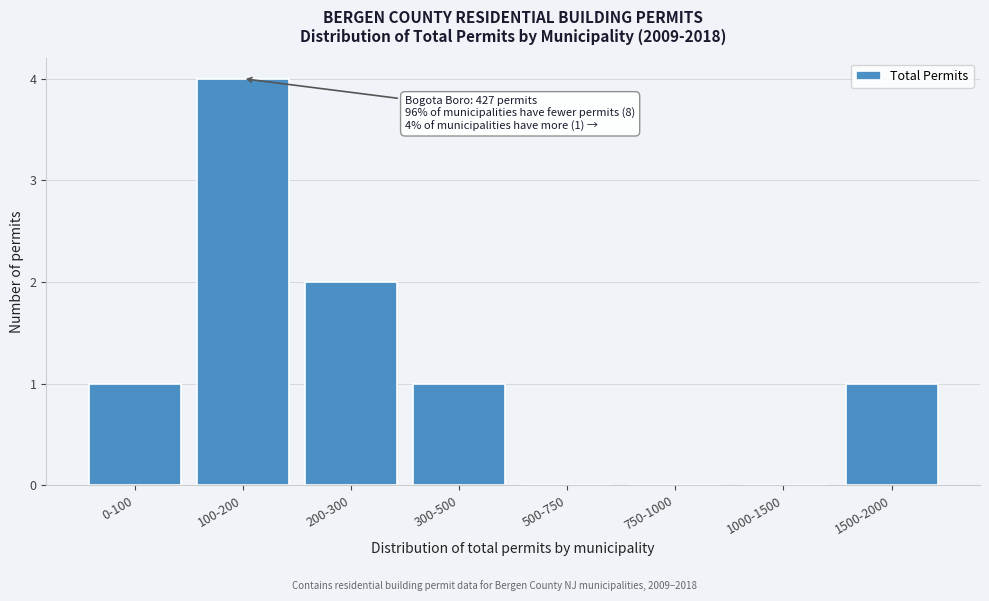

Reading left to right, transcribe all the data shown in this chart.

0-100=1	100-200=4	200-300=2	300-500=1	500-750=0	750-1000=0	1000-1500=0	1500-2000=1